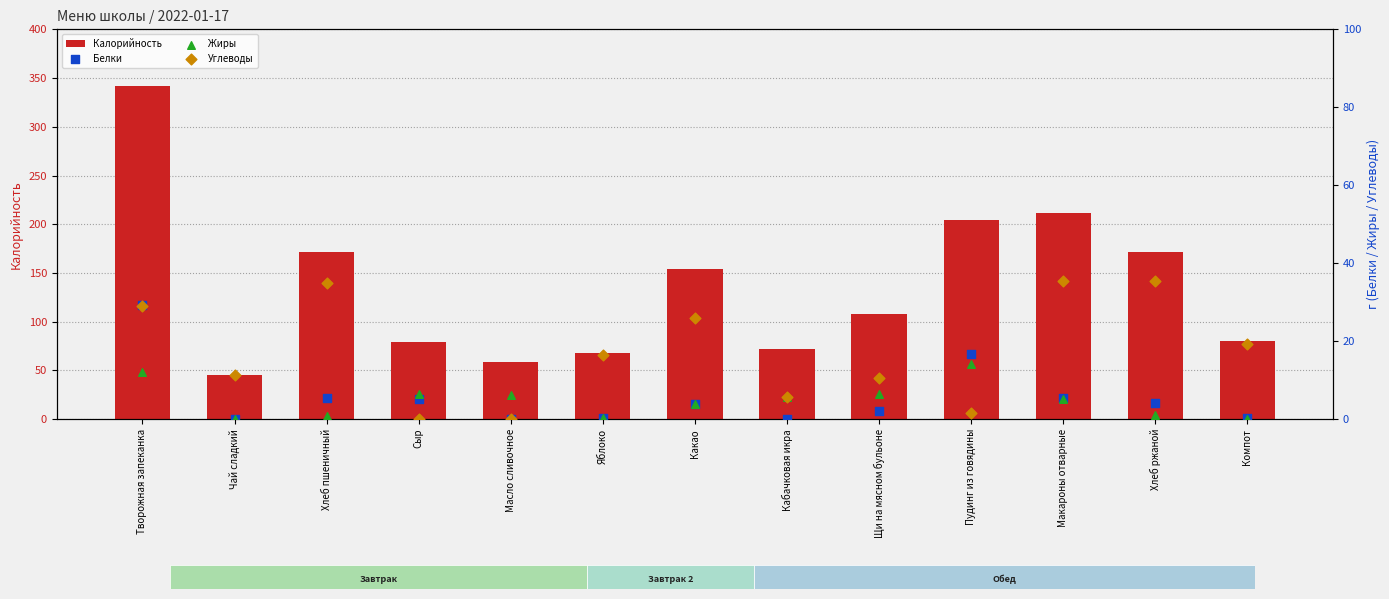

What is the total value across all series at Щи на мясном бульоне?

126.9